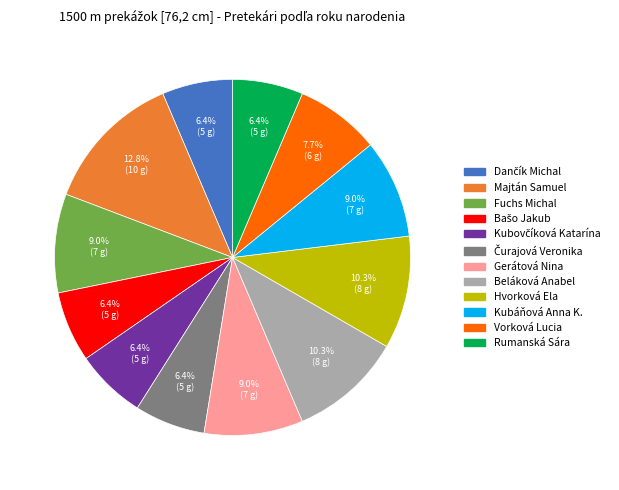

What is the largest slice in the pie chart?

Majtán Samuel